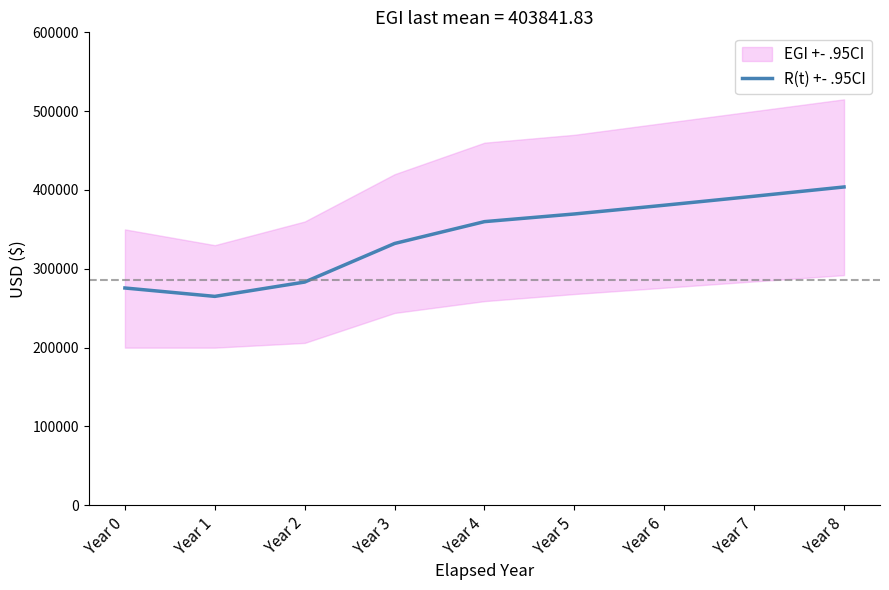

Which label corresponds to the largest value in the chart?

Year 8